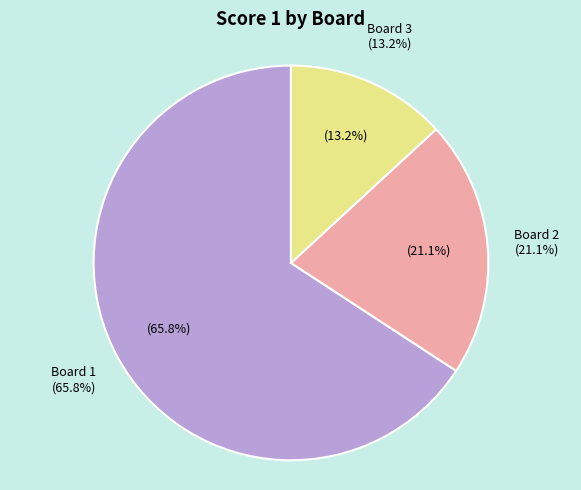

To the nearest percent, what percentage of the pie is Board 2?

21%